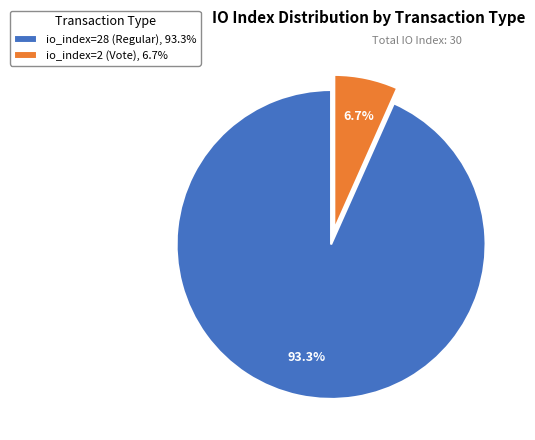

To the nearest percent, what is the difference between the largest and smallest slice percentages?

87%